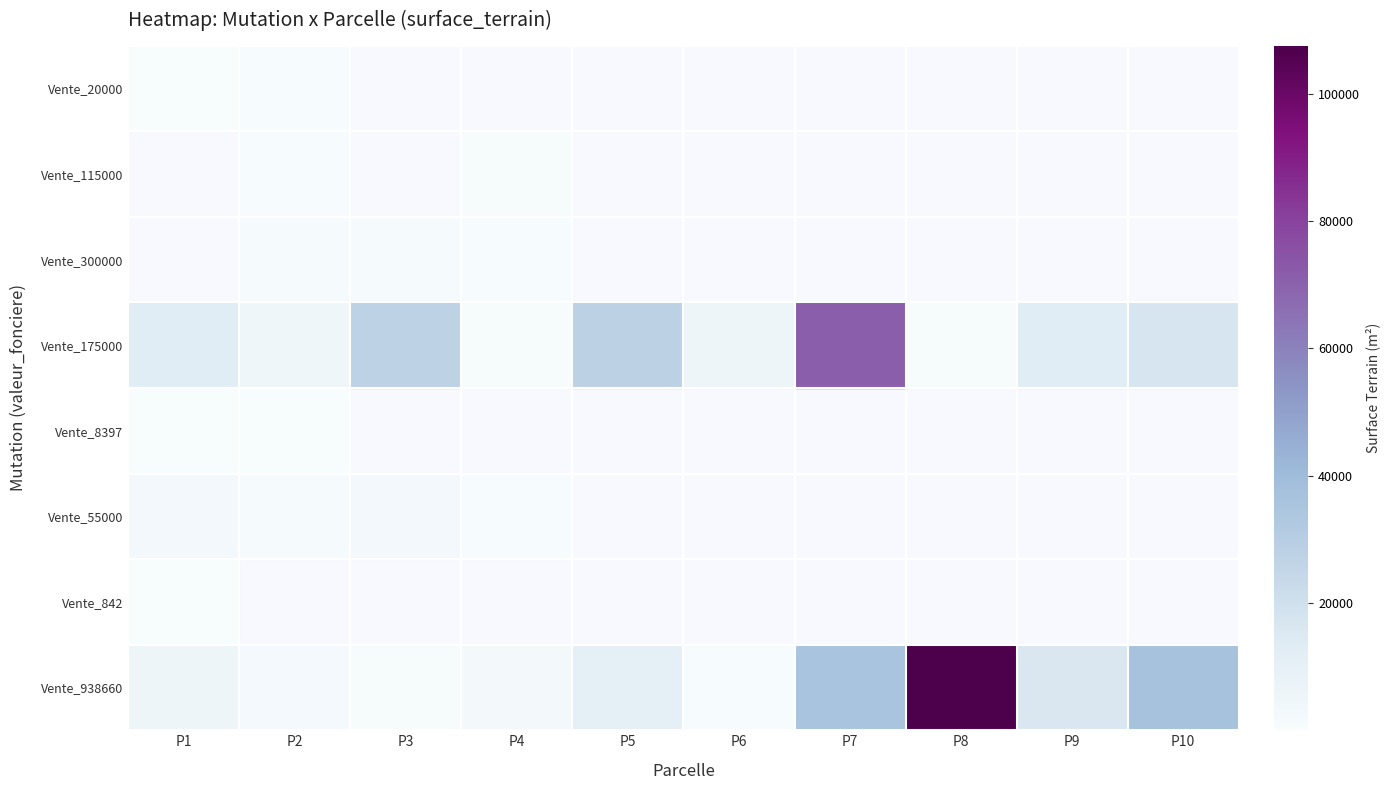

List the labels in order of Vente_938660 value, largest first.

P8, P10, P7, P9, P5, P1, P4, P2, P3, P6